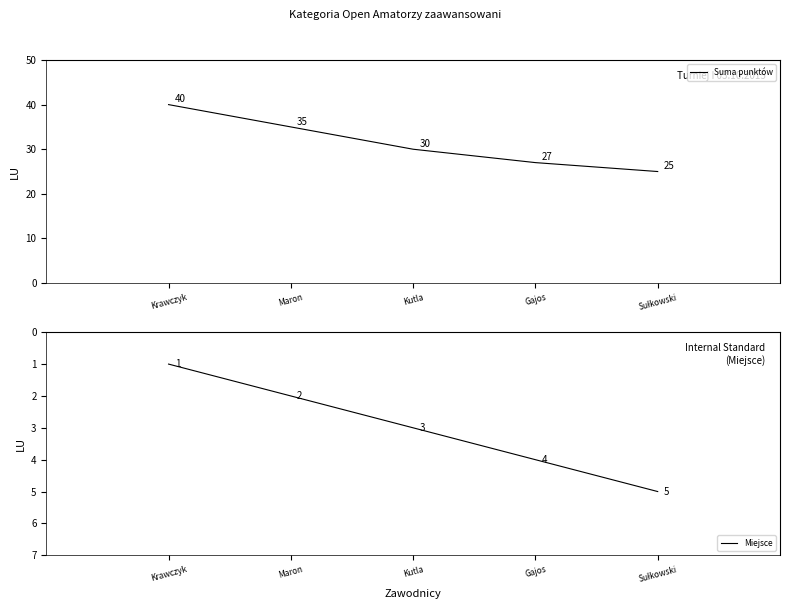

What are all the series names shown in the legend?

Suma punktów, Miejsce